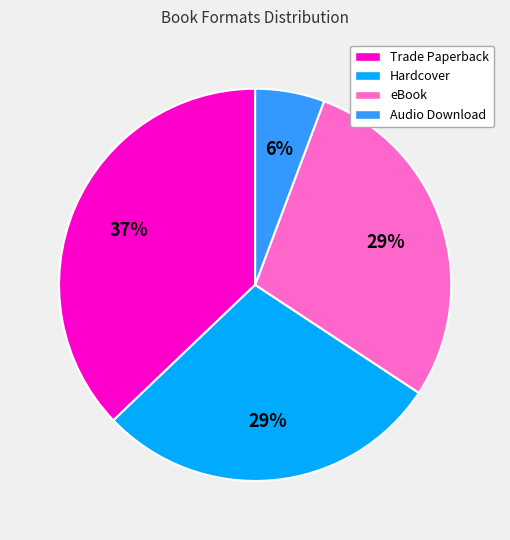

Count the number of slices in the pie.

4